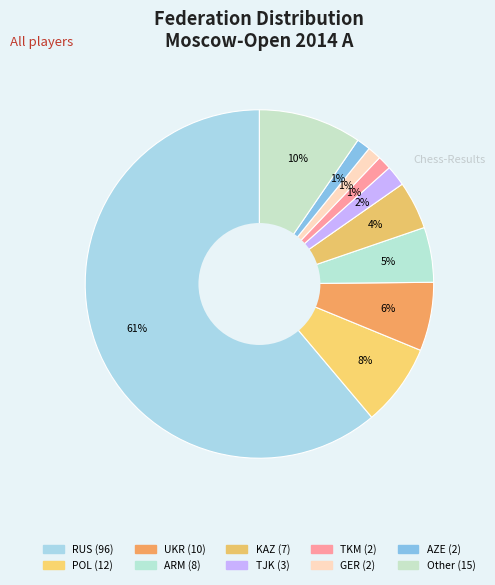

How many segments does this pie chart have?

10